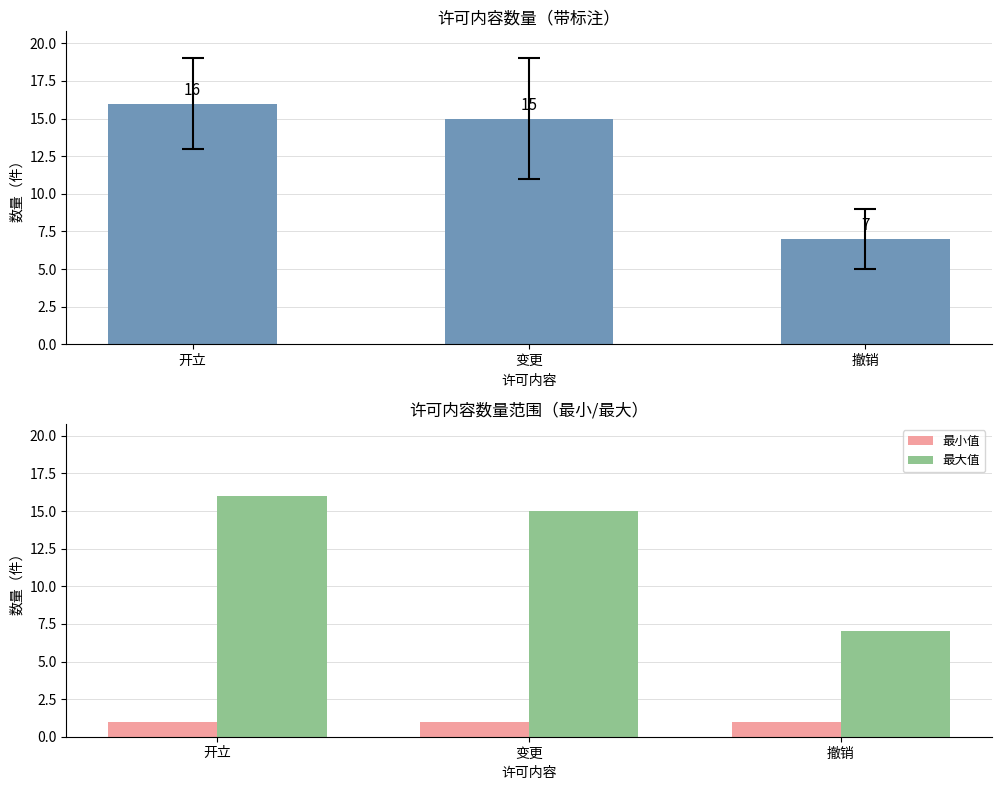

How many data points in 最大值 are above 15?

1